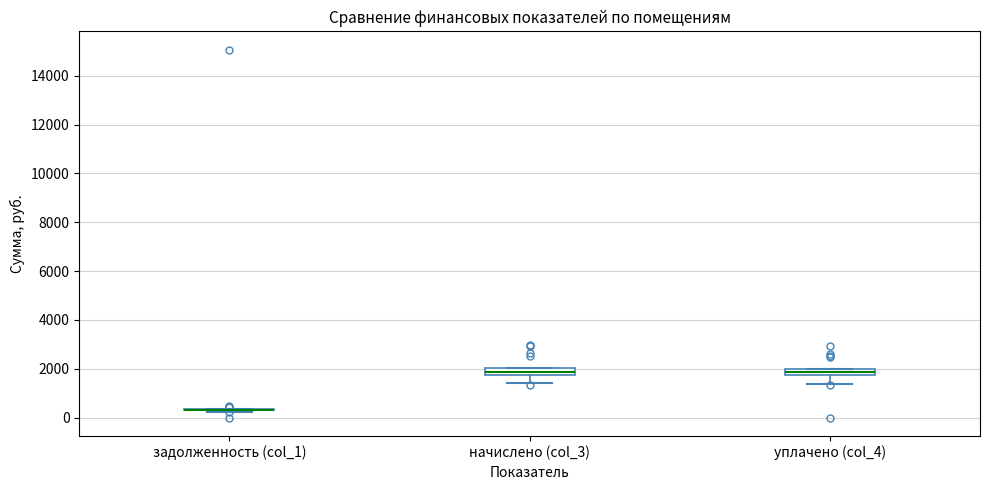

Where does the lower whisker of the box for начислено (col_3) end on the y-axis? The values are not printed on the chart, so give them approximately, as read against the axis.

1400